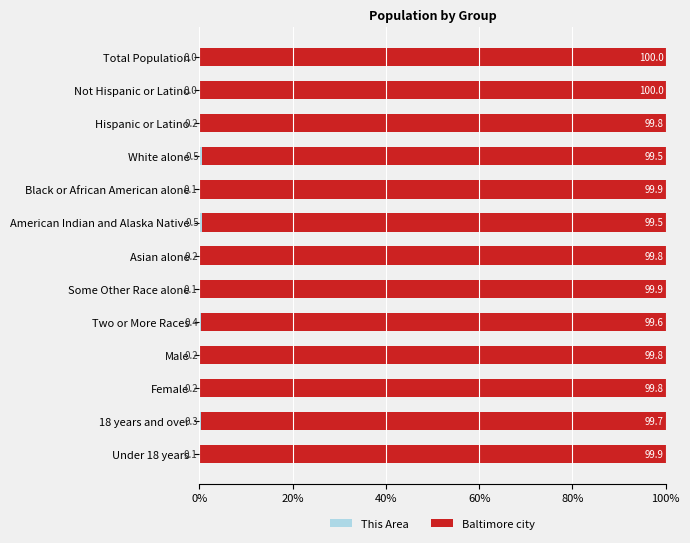

What is the total value across all series at Asian alone?

100.0